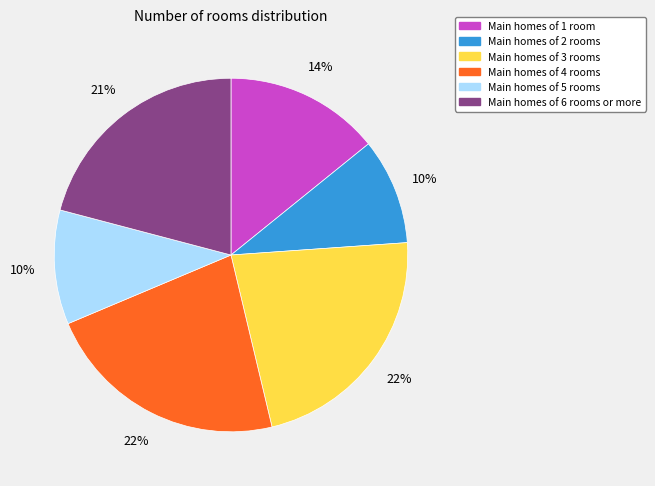

Is there a majority slice in this chart?

No